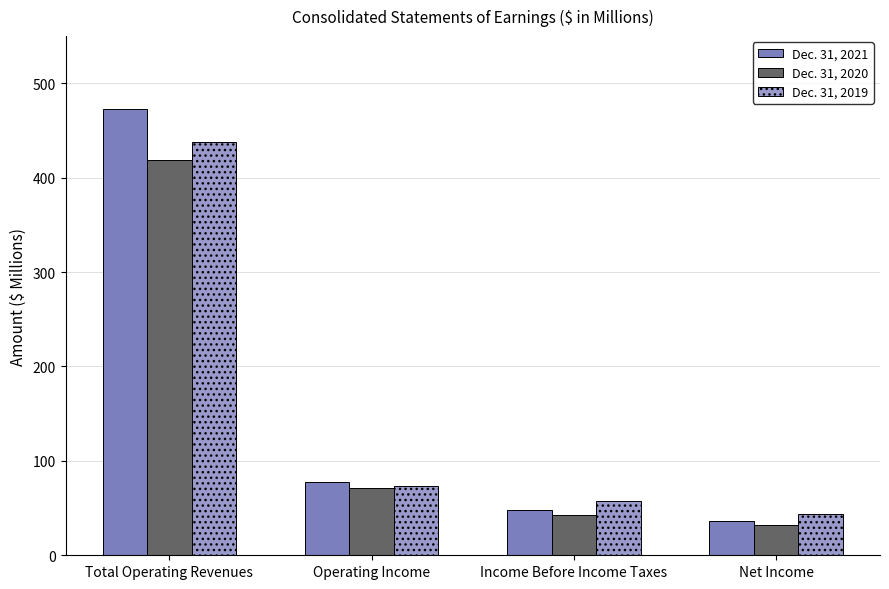

What position from the left is Total Operating Revenues?

1